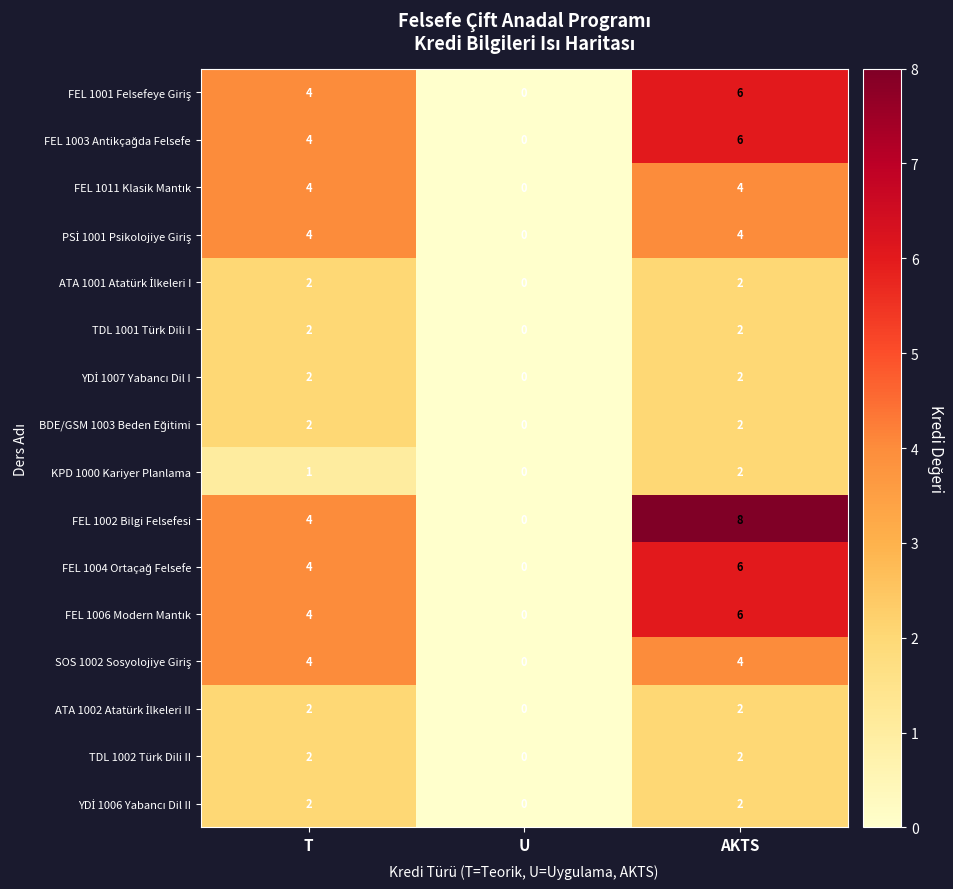

Count the TDL 1002 Türk Dili II values in the range 0 to 2.

3